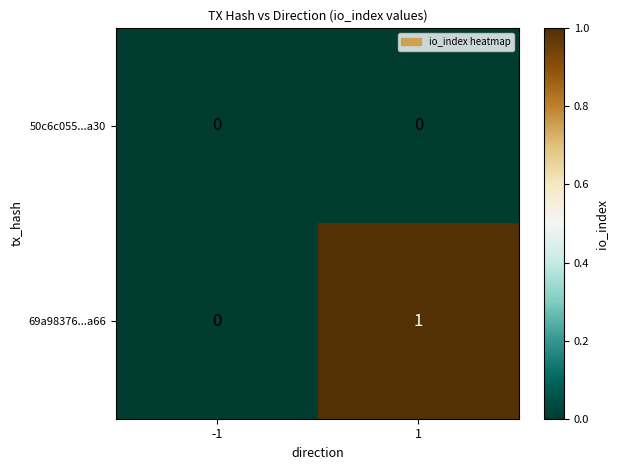

List the series in order of their peak value, lowest first.

50c6c055...a30, 69a98376...a66